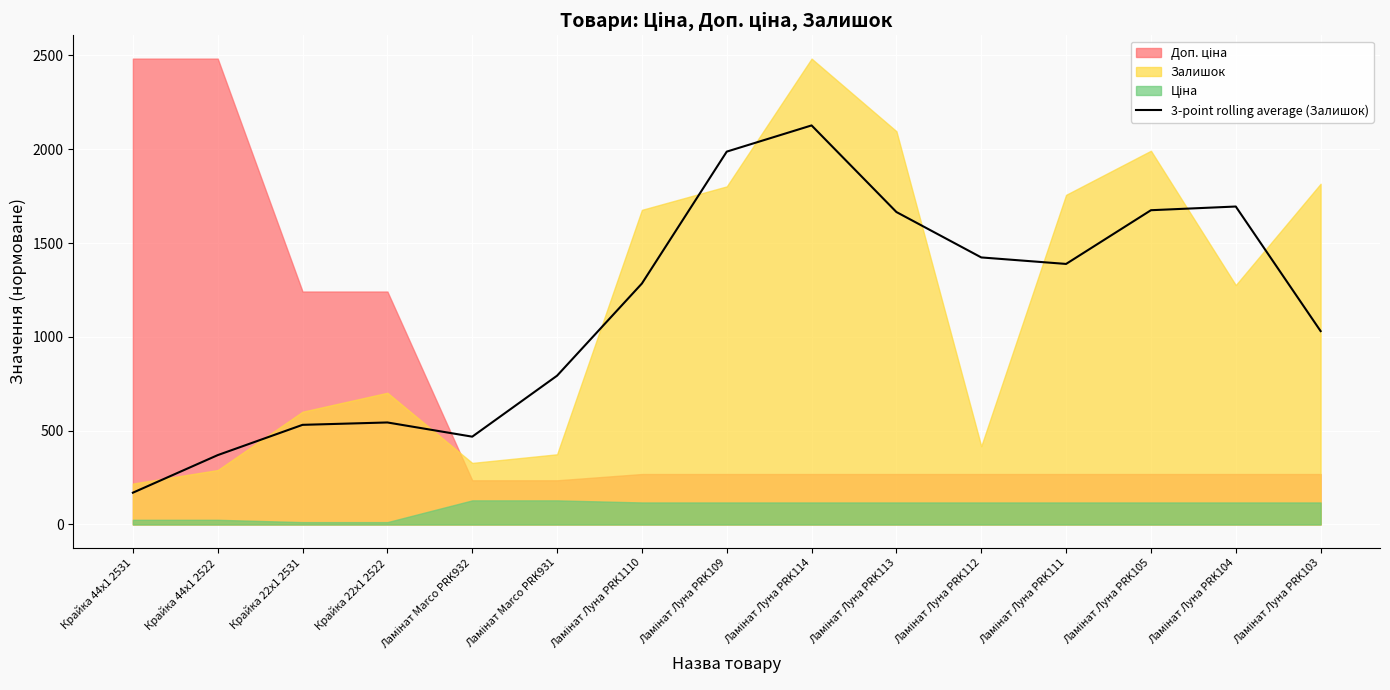

Which category has the lowest value in the 3-point rolling average (Залишок) series?

Крайка 44x1 2531